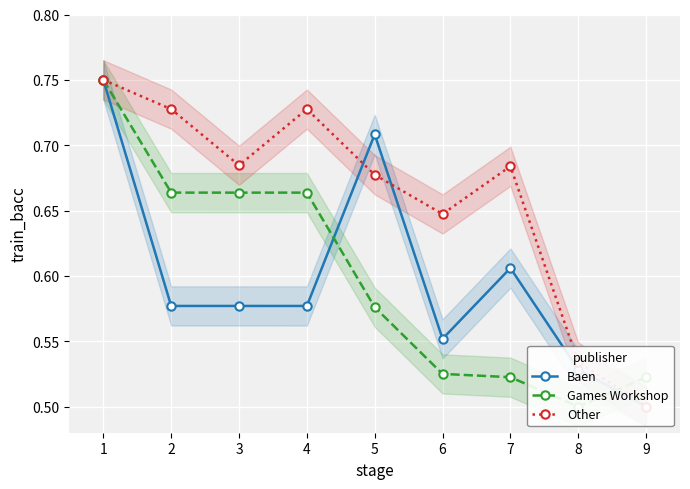

What is the sum of the Other values at 1 and 4?

1.5